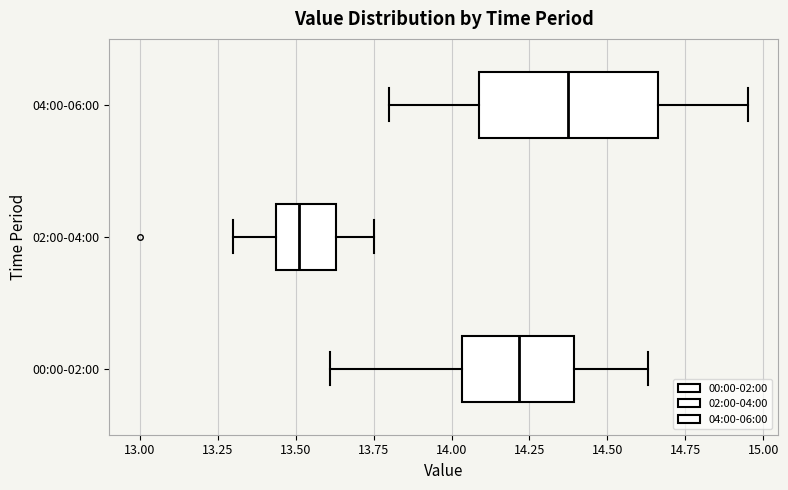

Which box's median line is the furthest to the right?

04:00-06:00